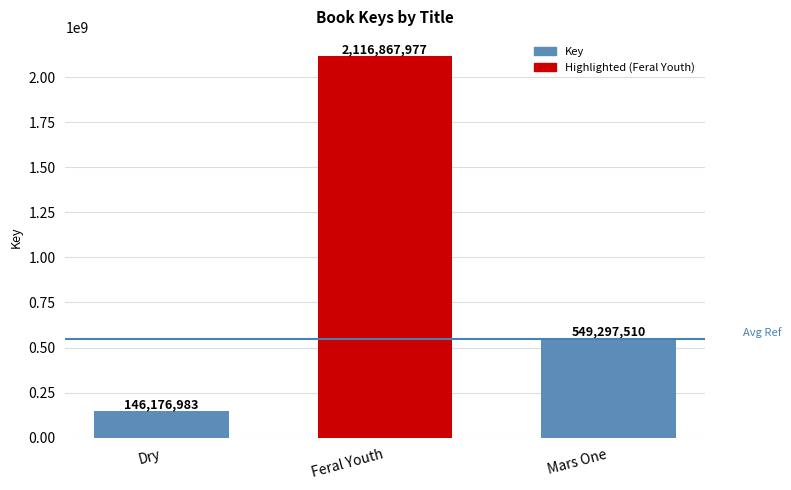

What is the difference between the values at Dry and Mars One?

403120527